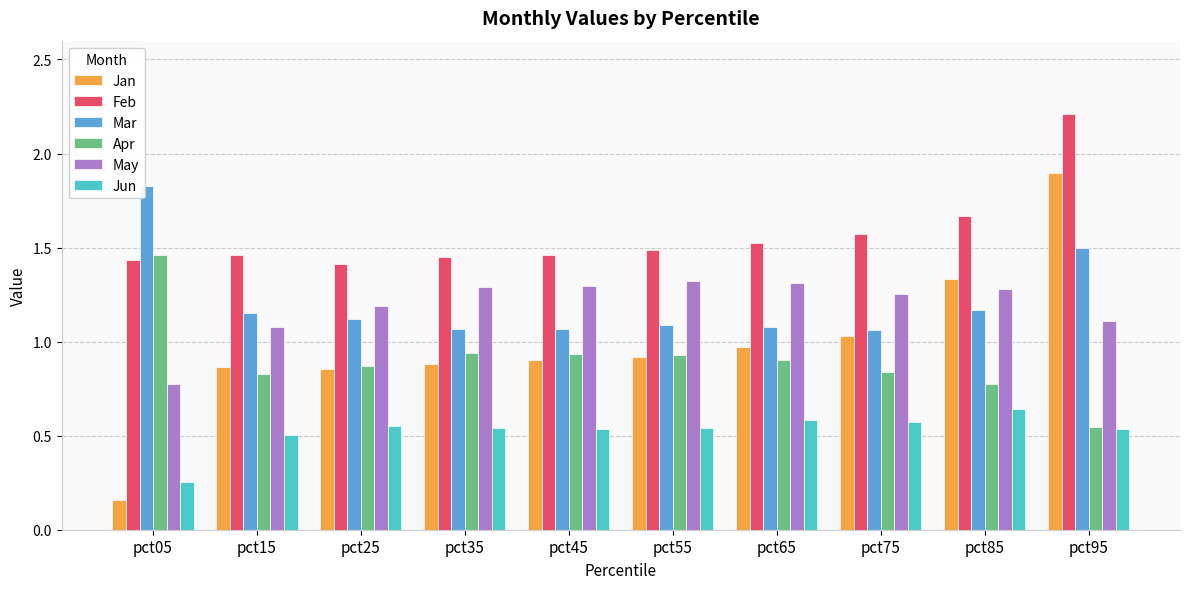

Between pct45 and pct95, which series saw the biggest shift?

Jan